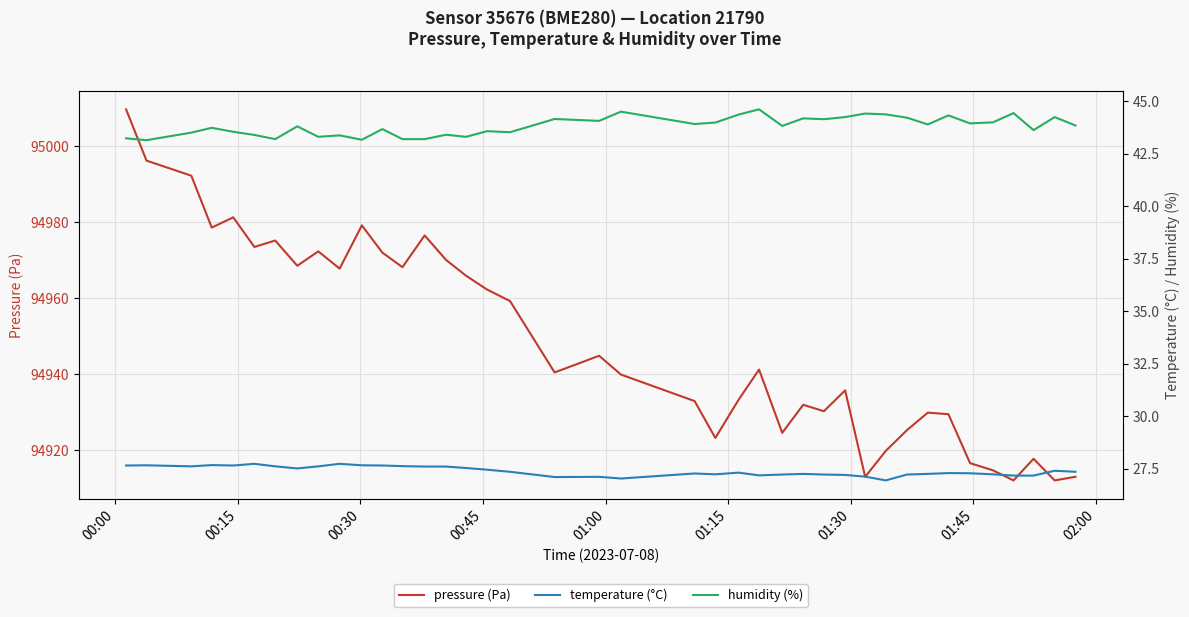

In temperature (°C), how many points are lower than both neighbors (excluding endpoints)?

8